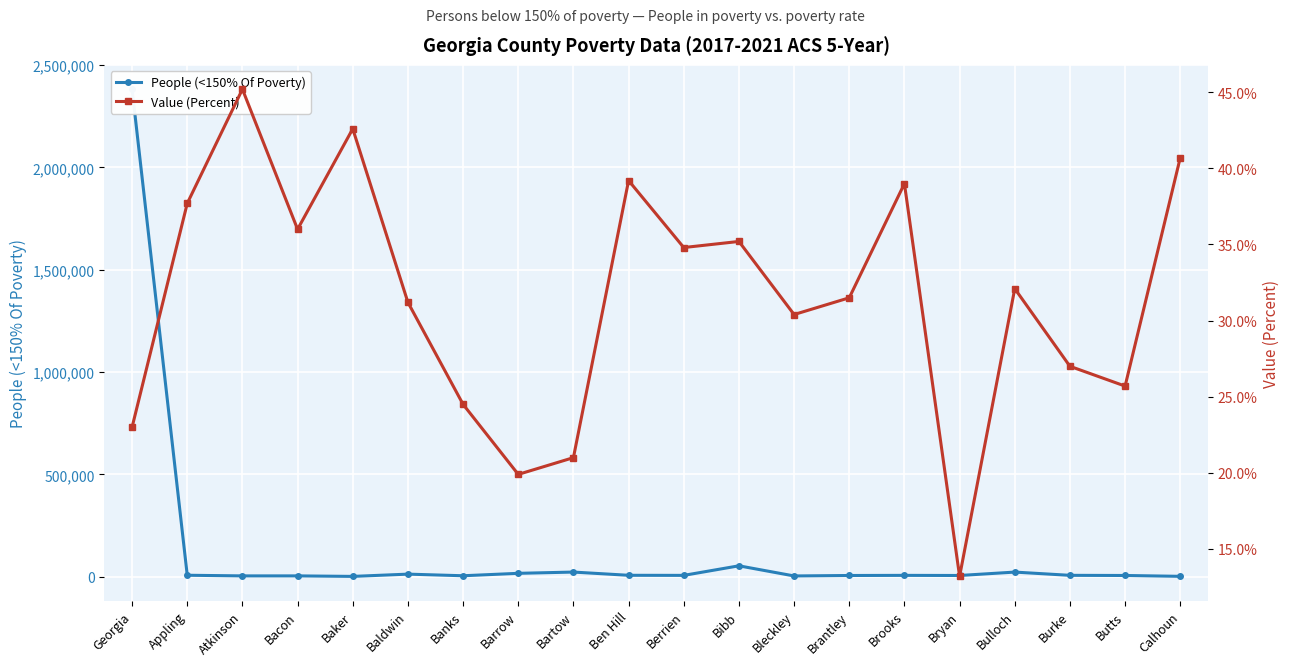

Which series has the widest spread of values?

People (<150% Of Poverty)